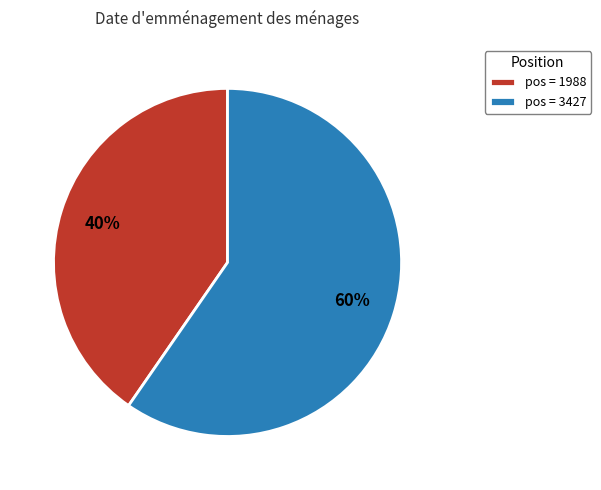

Count the number of slices in the pie.

2